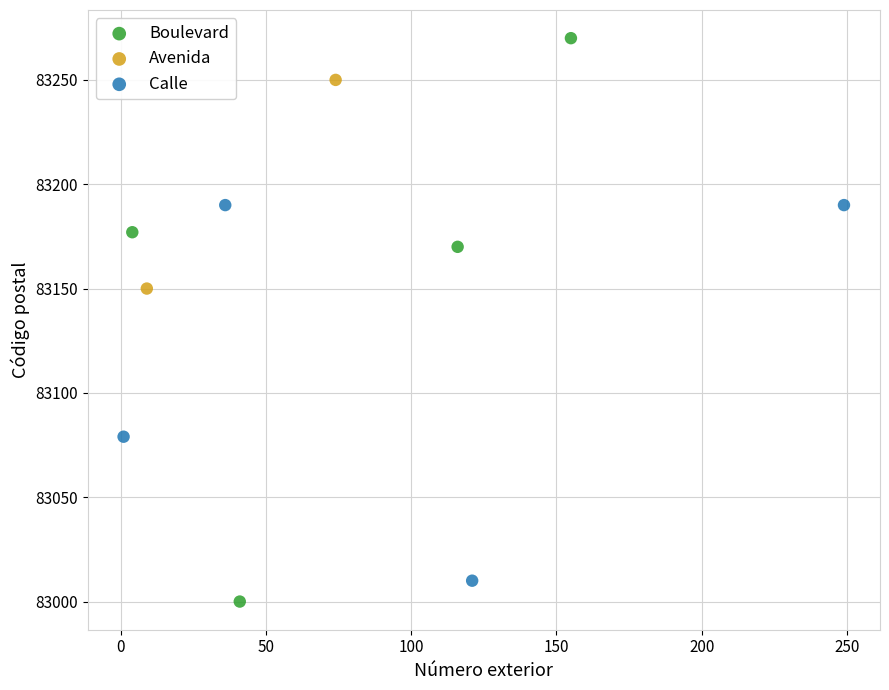

What are all the series names shown in the legend?

Boulevard, Avenida, Calle